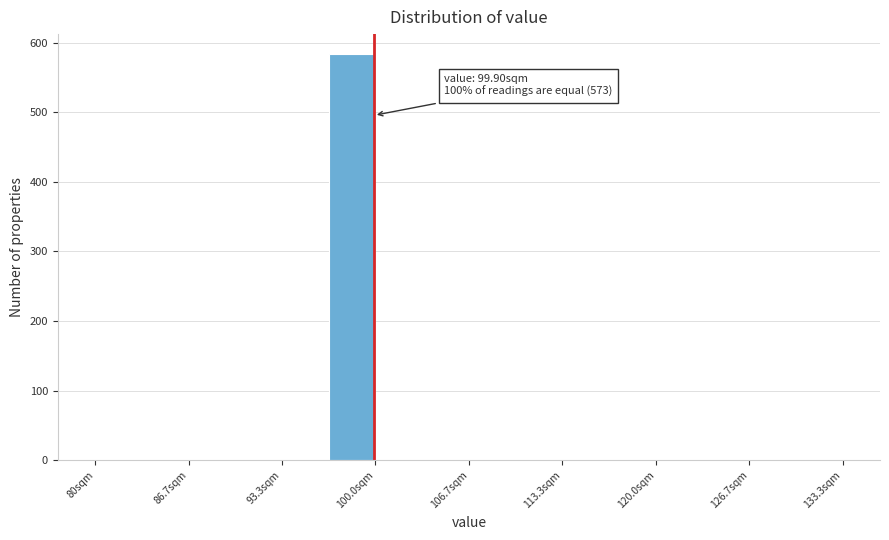

Around what value on the x-axis is the tallest bar? Give the approximate position of its centre, as read against the axis.

98